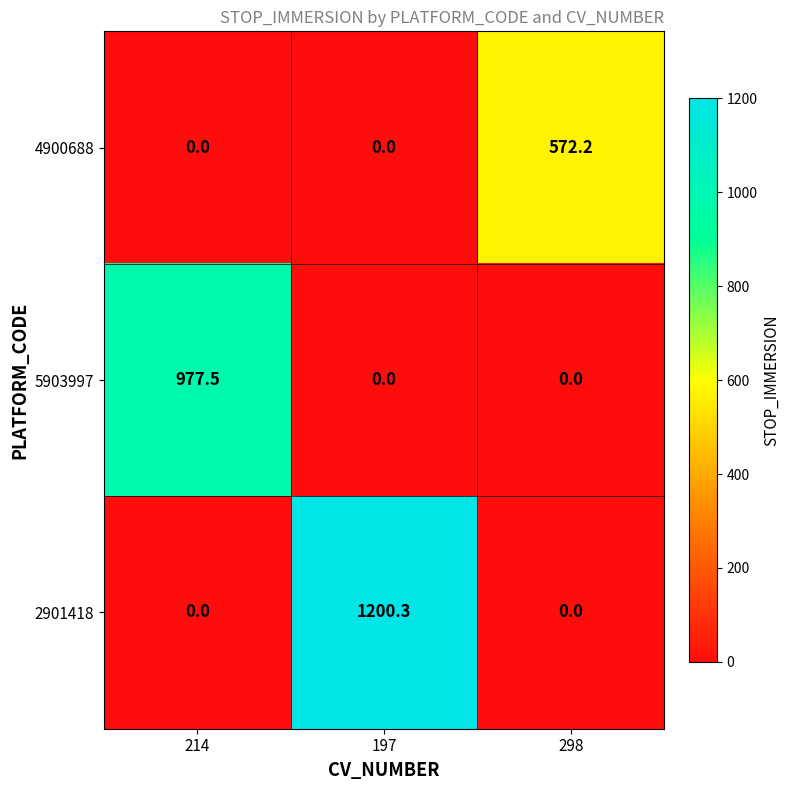

Which series has the largest total across all categories?

2901418